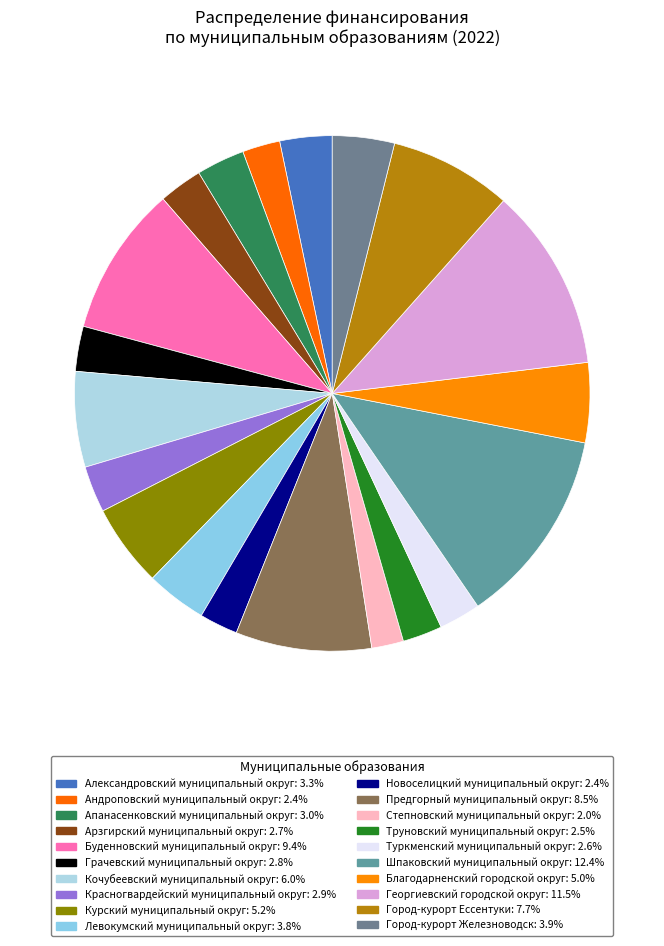

How many slices are in this pie chart?

20